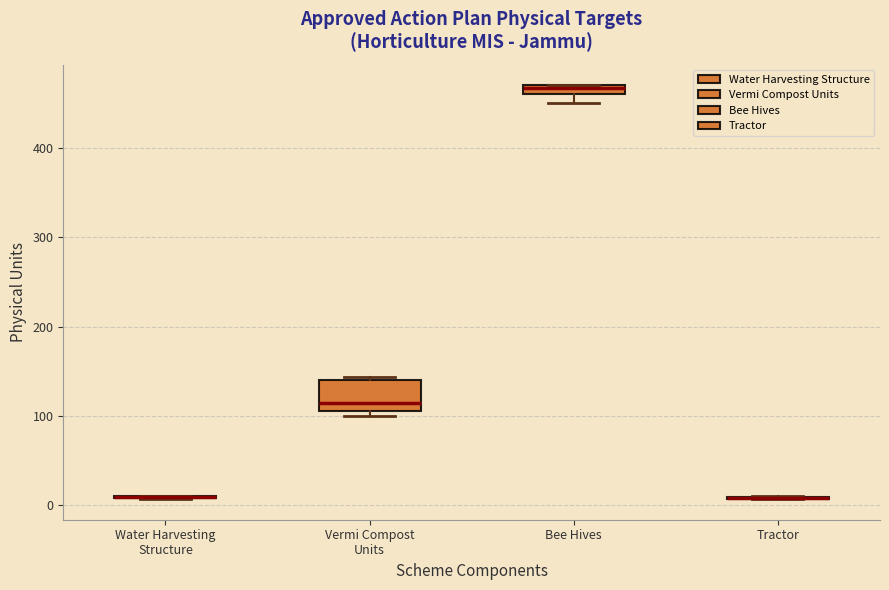

Where does the median line of the box for Vermi Compost Units sit on the y-axis? The values are not printed on the chart, so give them approximately, as read against the axis.

120